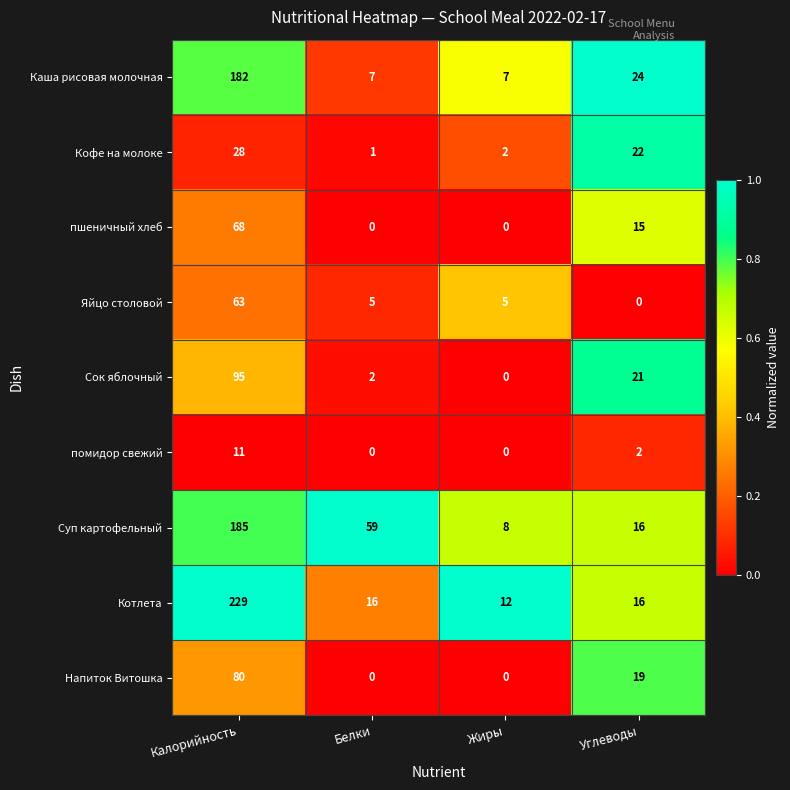

Count the пшеничный хлеб values in the range 0 to 68.

4